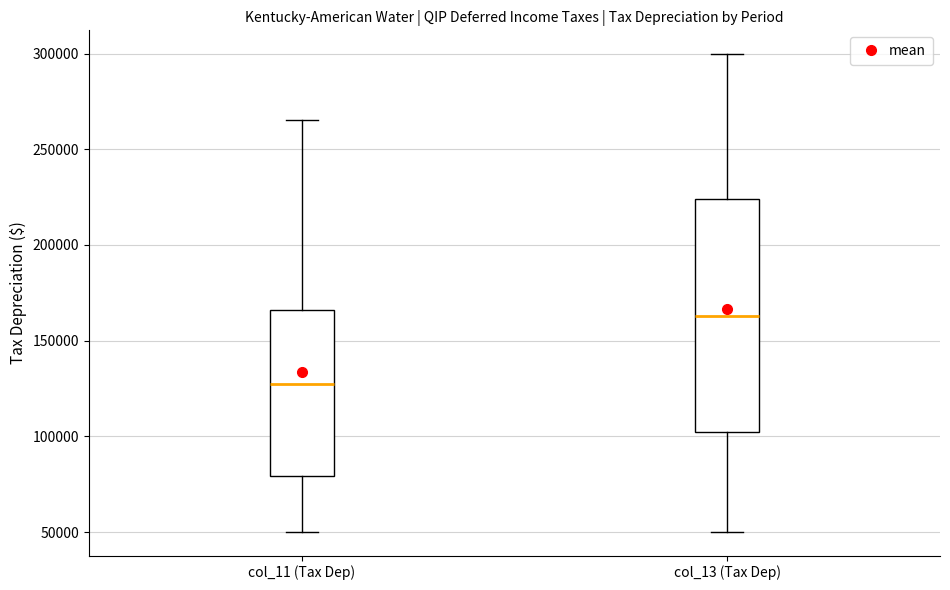

Reading left to right, transcribe this box plot: for each box, give where its median line is, the range the box spans, and where its two whiskers end, as read against the y-axis. The values are not printed on the chart, so give them approximately, as read against the axis.

col_11 (Tax Dep): median 125000, box 80000 to 165000, whiskers 50000 to 265000
col_13 (Tax Dep): median 165000, box 100000 to 225000, whiskers 50000 to 300000